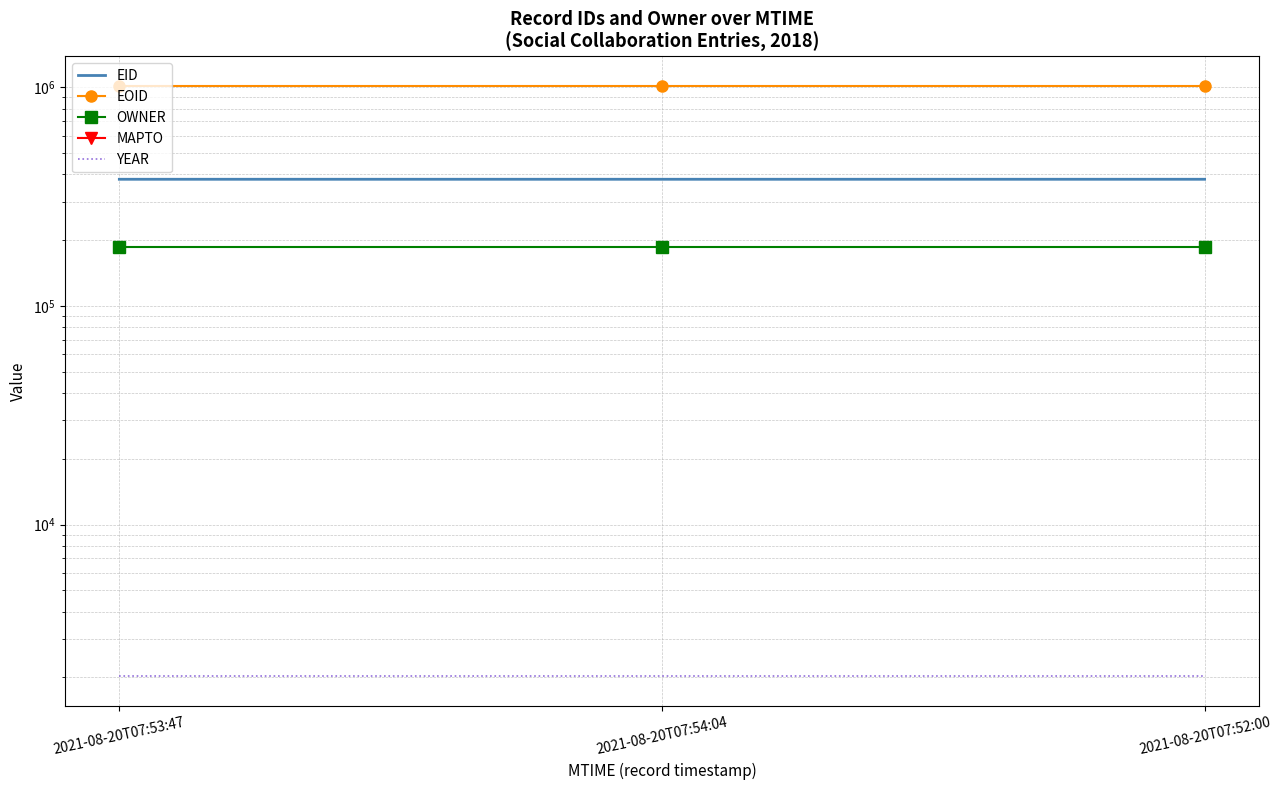

List the series in order of their peak value, lowest first.

MAPTO, YEAR, OWNER, EID, EOID